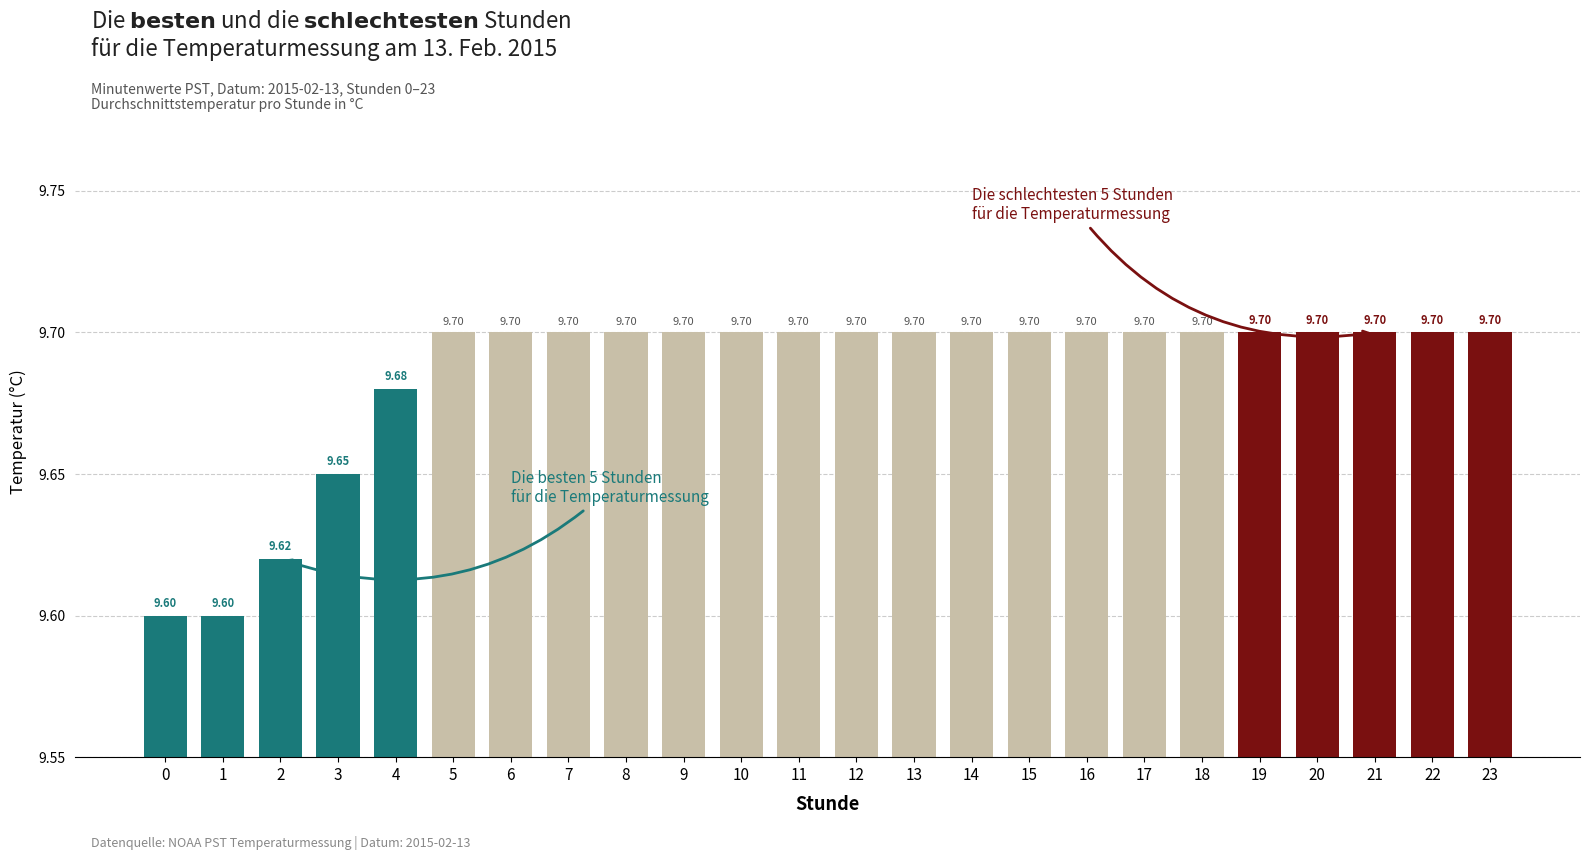

Reading right to left, extract all data points from this chart.

9.7	9.7	9.7	9.7	9.7	9.7	9.7	9.7	9.7	9.7	9.7	9.7	9.7	9.7	9.7	9.7	9.7	9.7	9.7	9.7	9.7	9.6	9.6	9.6